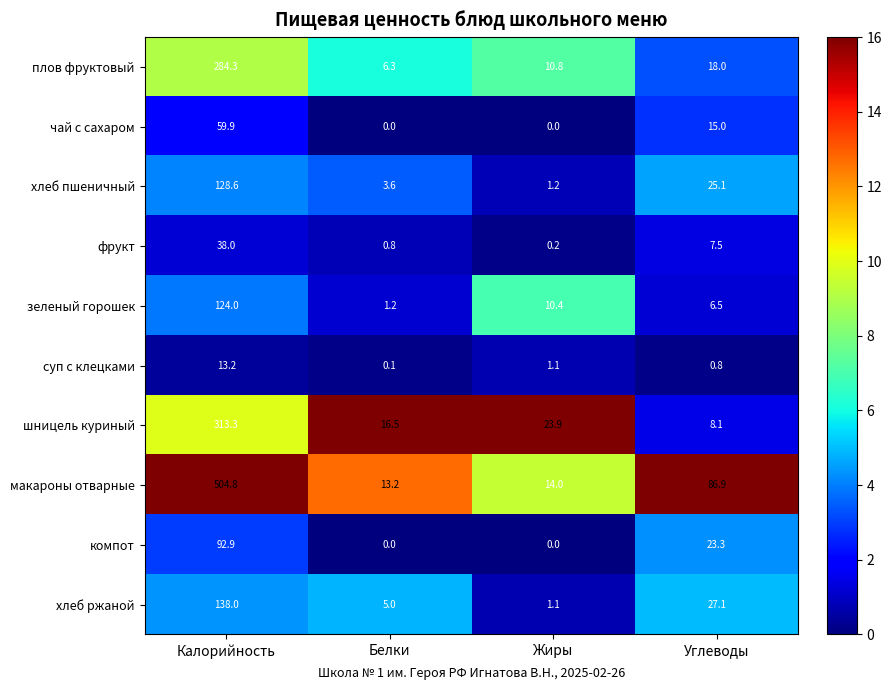

Between Белки and Углеводы, which series saw the biggest shift?

макароны отварные